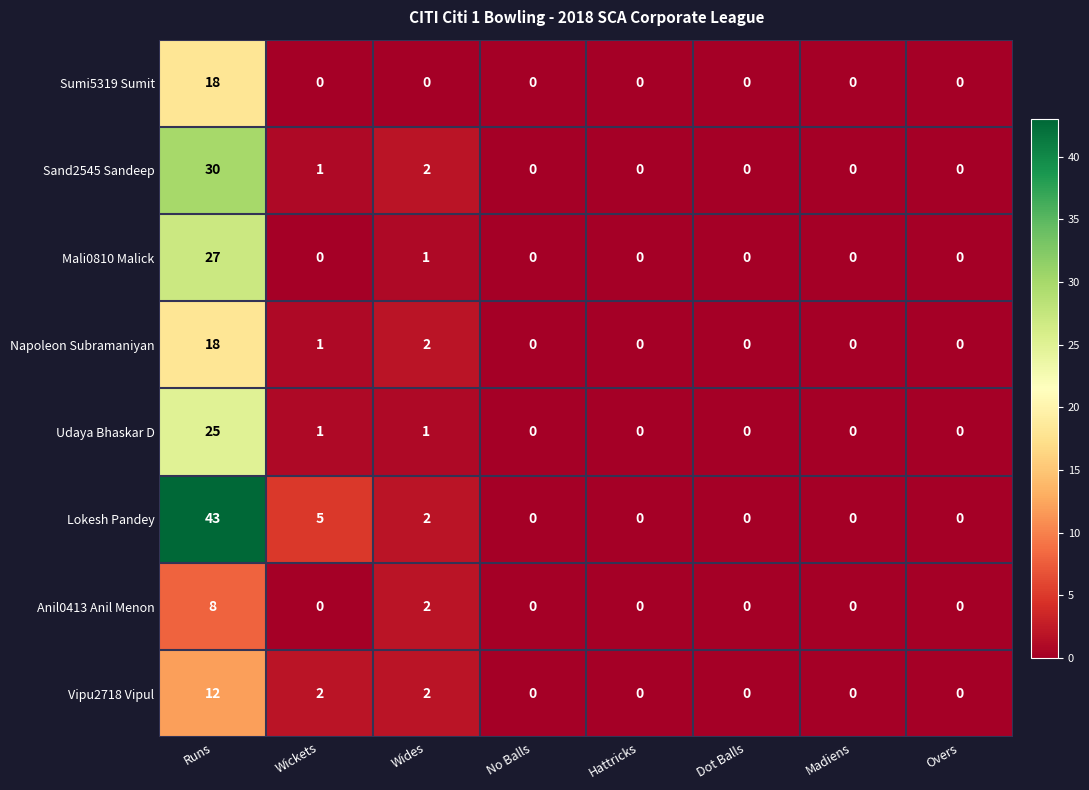

Which series has the largest range (max minus min)?

Lokesh Pandey